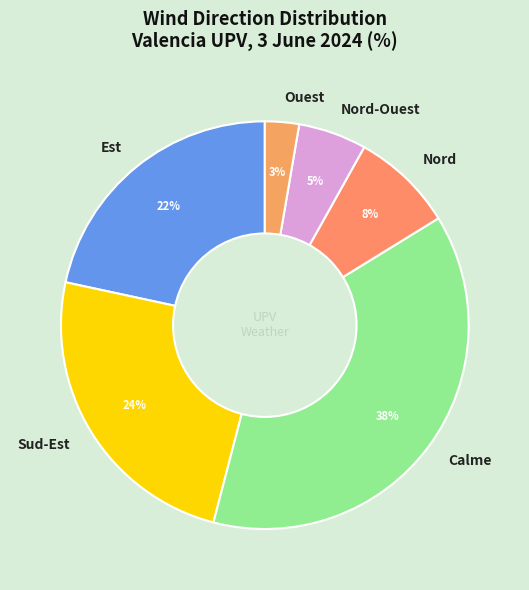

Approximately how many times larger is the value at Ouest compared to Calme?

0.1